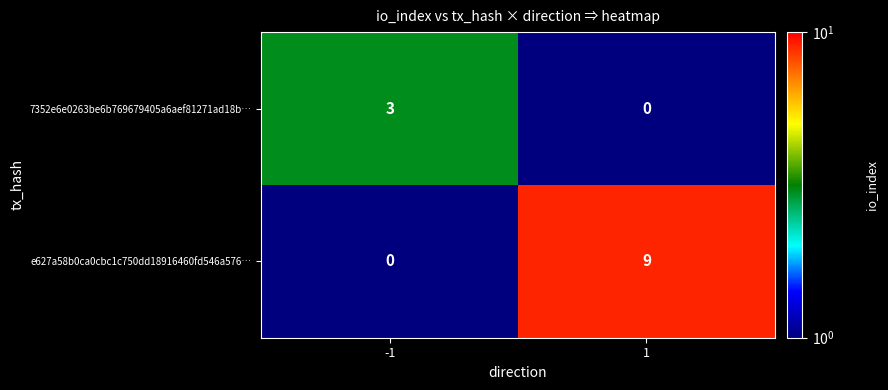

What is the maximum value shown in the chart?

9